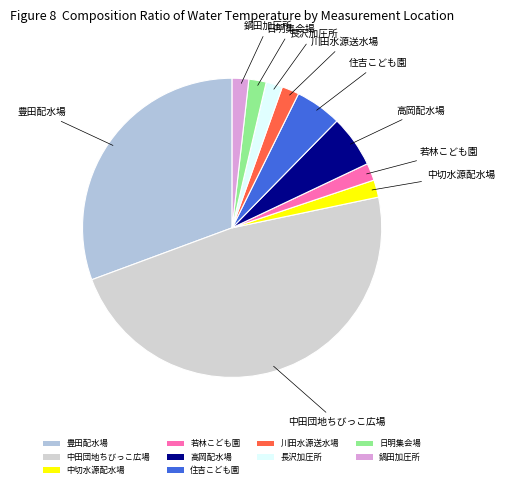

The 高岡配水場 slice represents 19% of the pie. True or false?

False